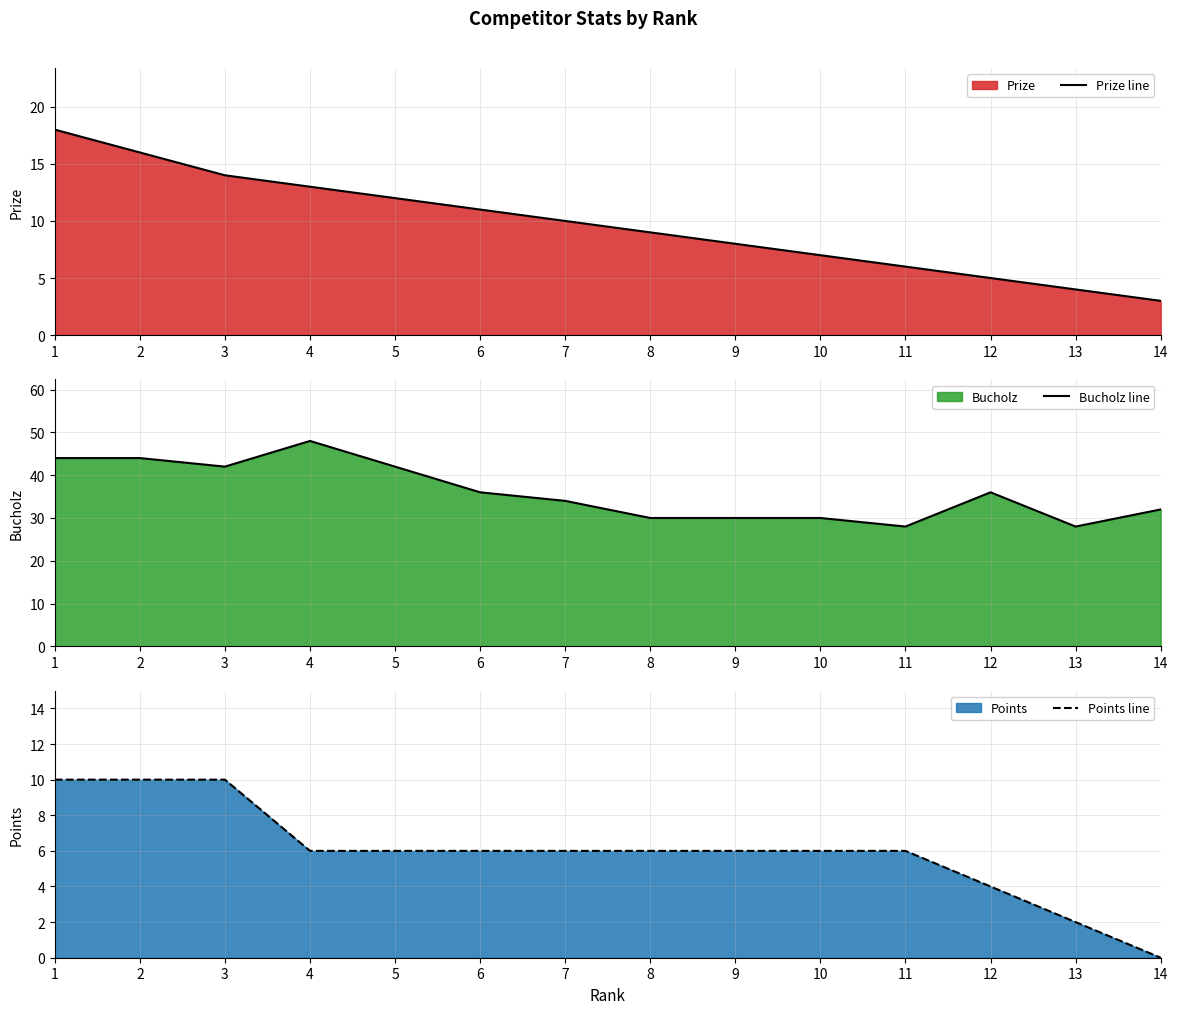

How many lines are shown in the chart?

3